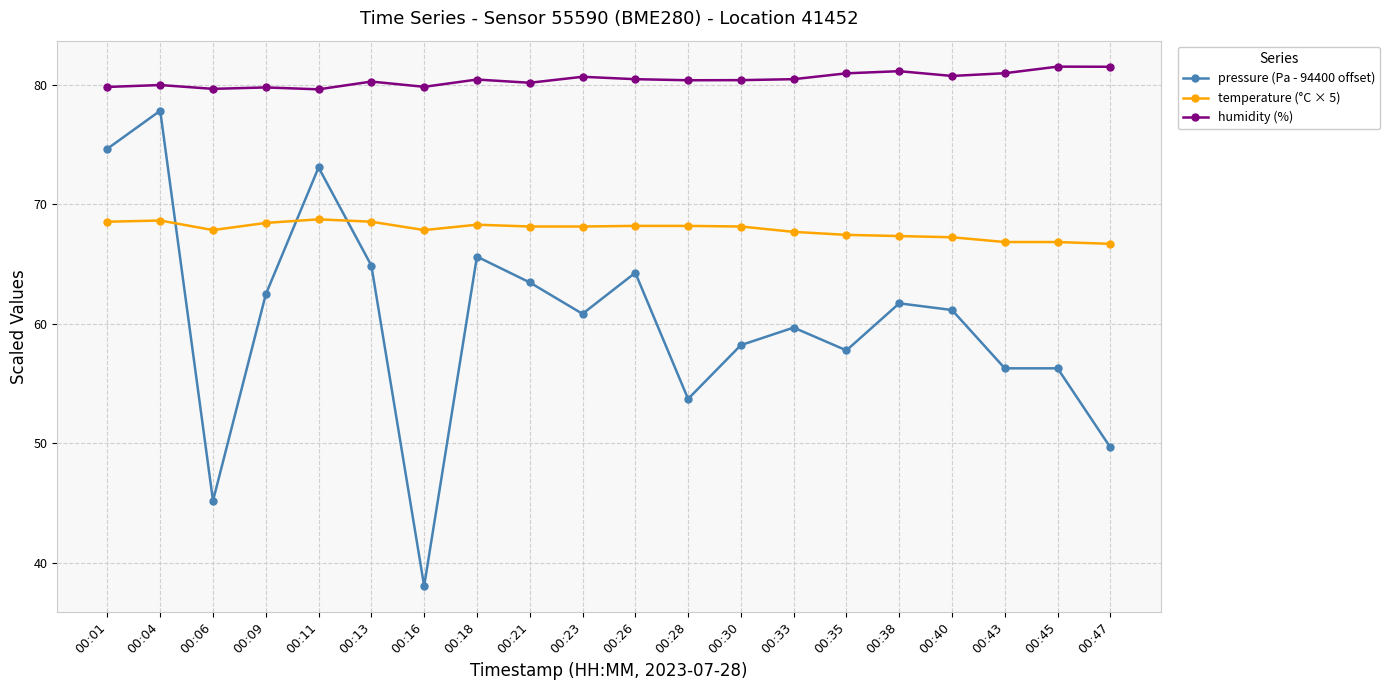

At which category is the sum across all series the highest?

00:04